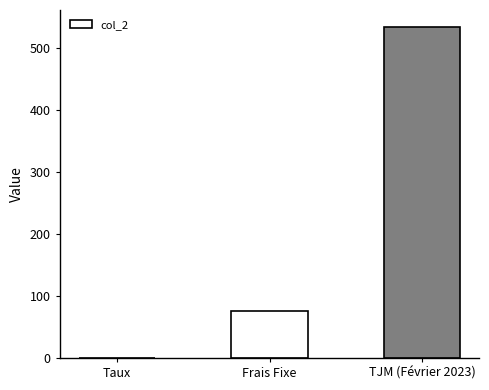

The value at Frais Fixe is 75.0. True or false?

True